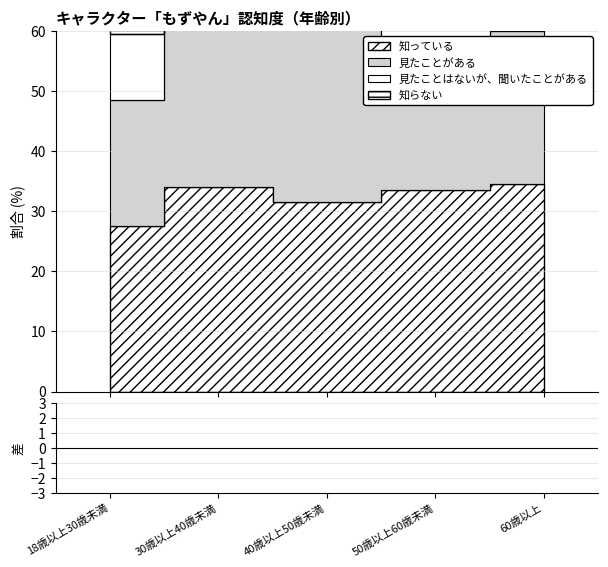

What is the label of the 3rd point from the left?

40歳以上50歳未満